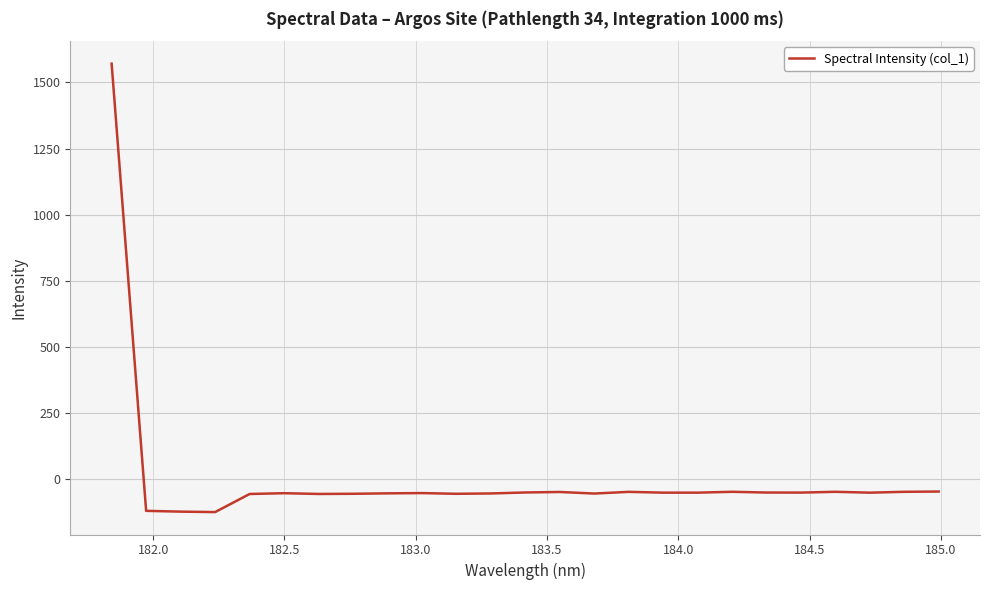

How many lines are shown in the chart?

1